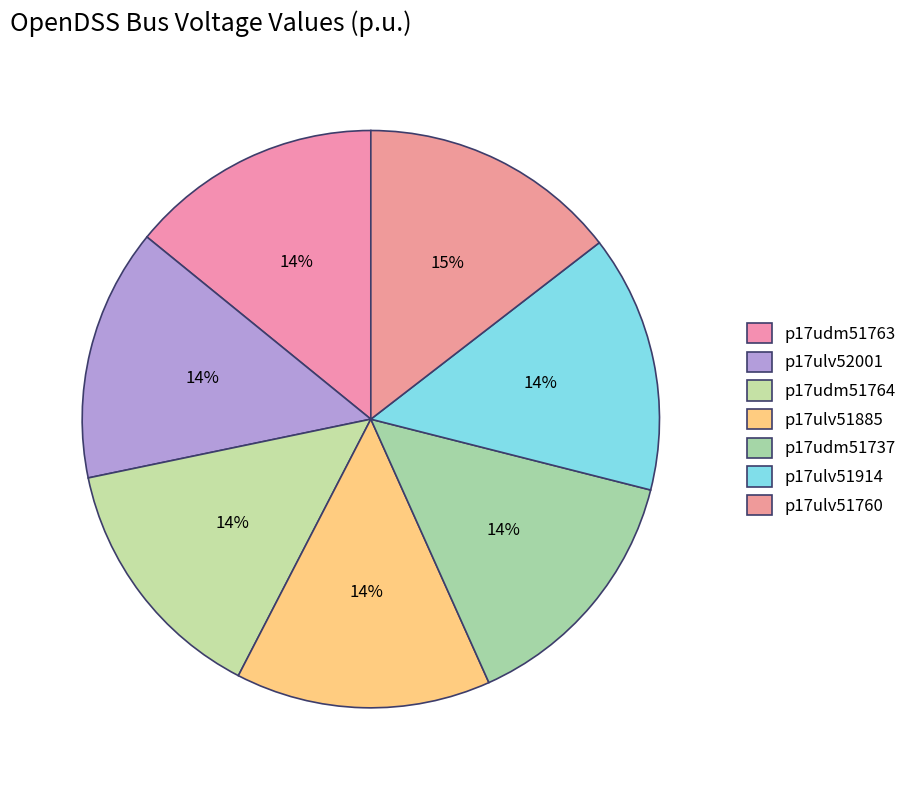

Count the number of slices in the pie.

7